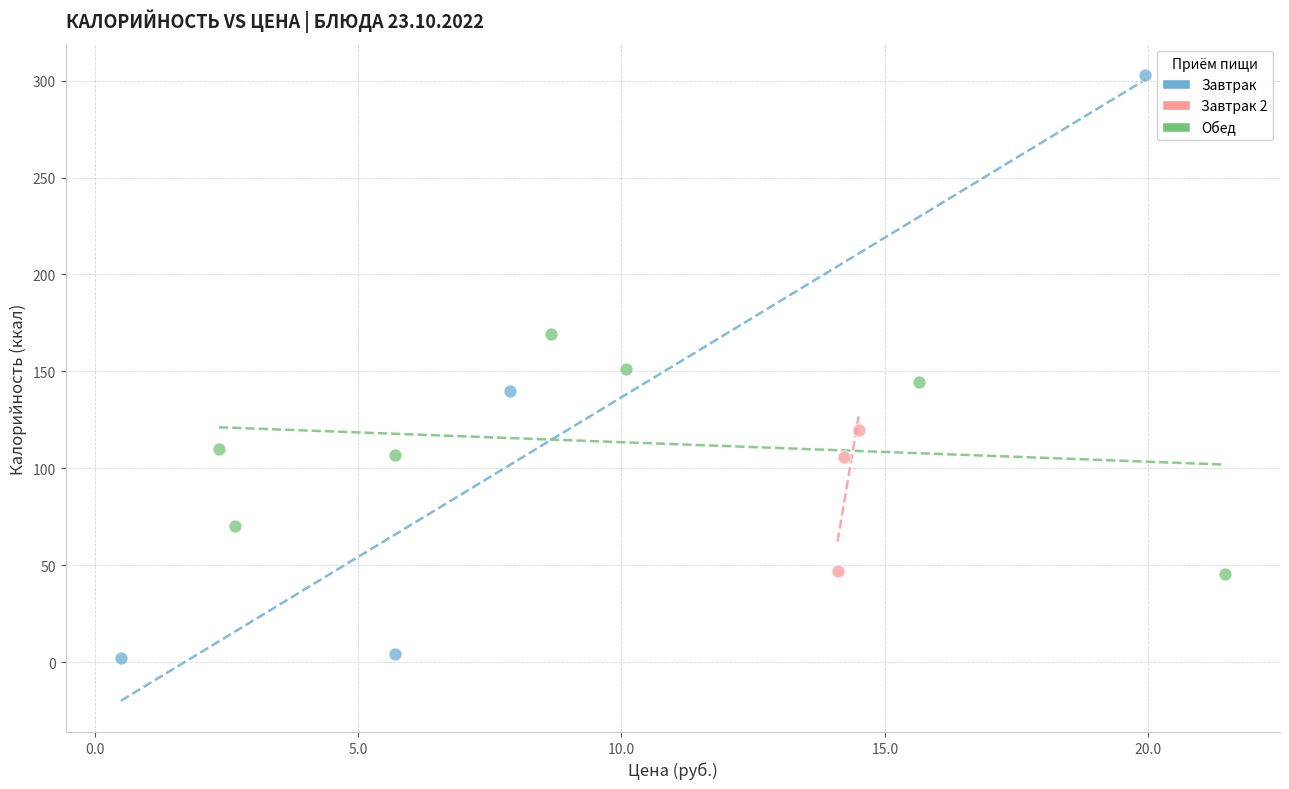

Which series contains the highest Y value?

Завтрак